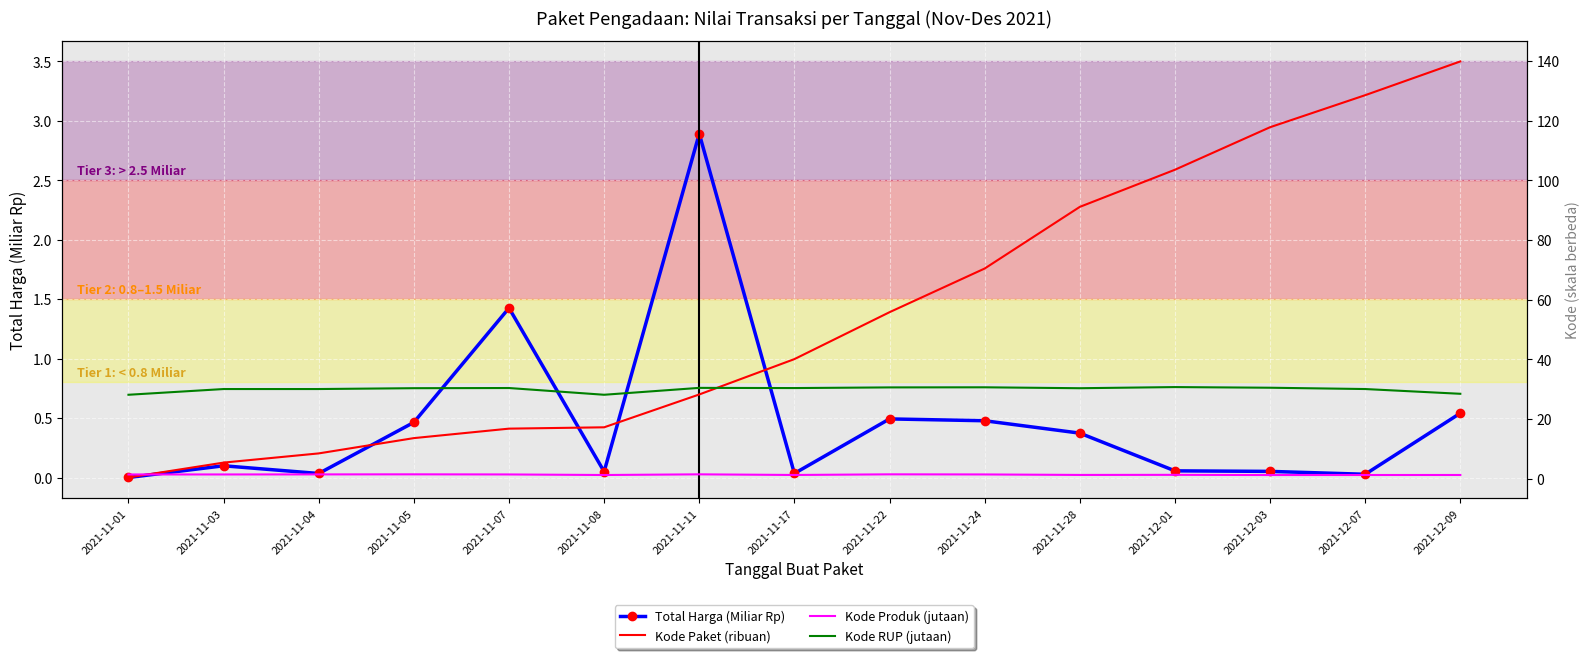

What is the average value of the Kode Paket (ribuan) series?

55.8